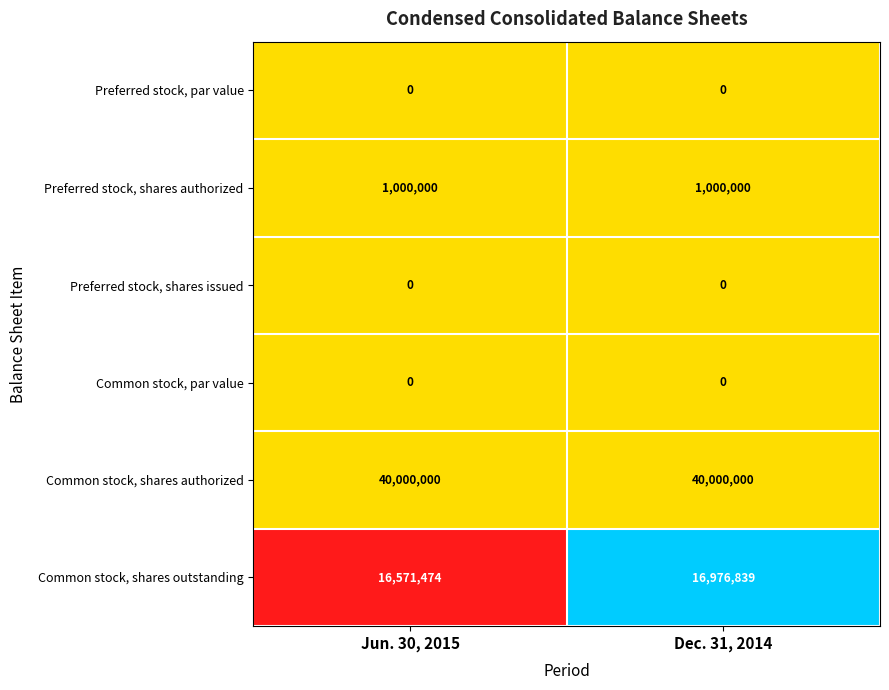

How many categories are shown in the chart?

2